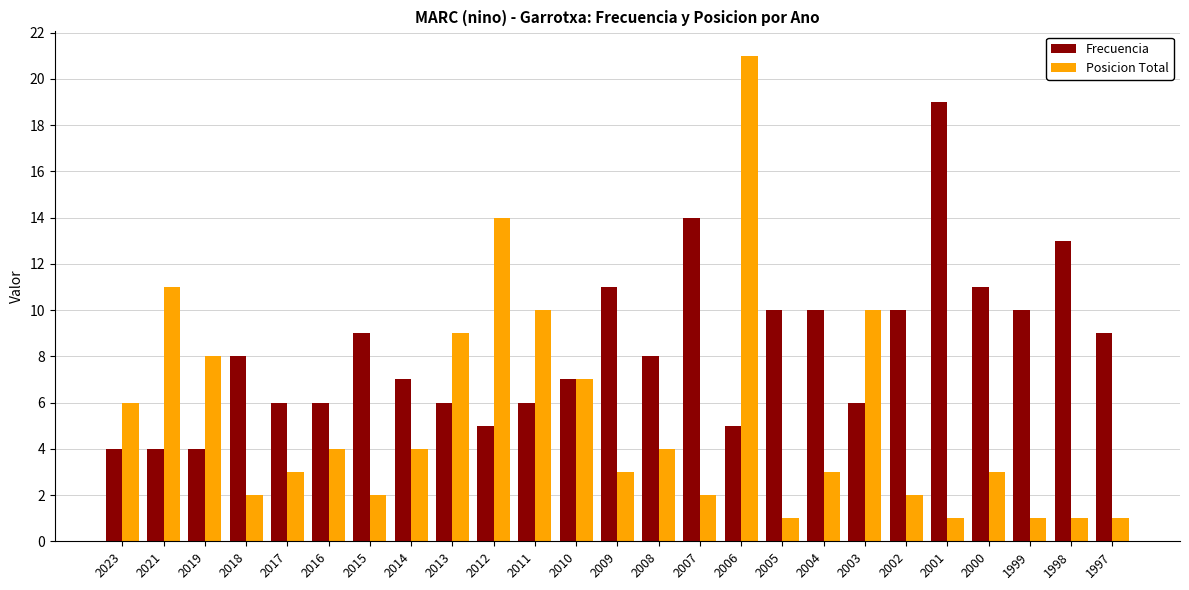

What is the minimum value shown in the chart?

1